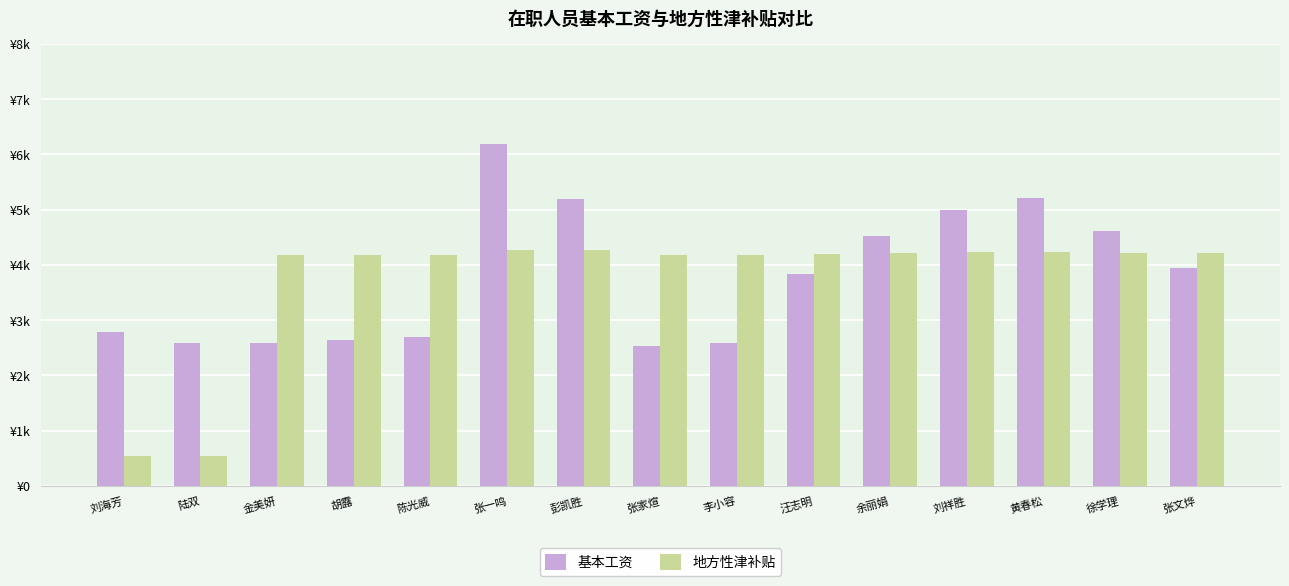

Reading left to right, what are all the values shown in this chart?

基本工资: 刘海芳=2776.0	陆双=2587.0	金美妍=2587.0	胡露=2639.0	陈光威=2696.0	张一鸣=6194.0	彭凯胜=5198.0	张家煊=2535.0	李小容=2587.0	汪志明=3830.0	余丽娟=4522.0	刘祥胜=4992.0	黄春松=5217.0	徐学理=4608.0	张文烨=3950.0
地方性津补贴: 刘海芳=543.0	陆双=533.9	金美妍=4185.3	胡露=4178.1	陈光威=4178.1	张一鸣=4265.5	彭凯胜=4266.6	张家煊=4178.1	李小容=4185.3	汪志明=4204.6	余丽娟=4209.2	刘祥胜=4237.6	黄春松=4236.4	徐学理=4216.6	张文烨=4211.8